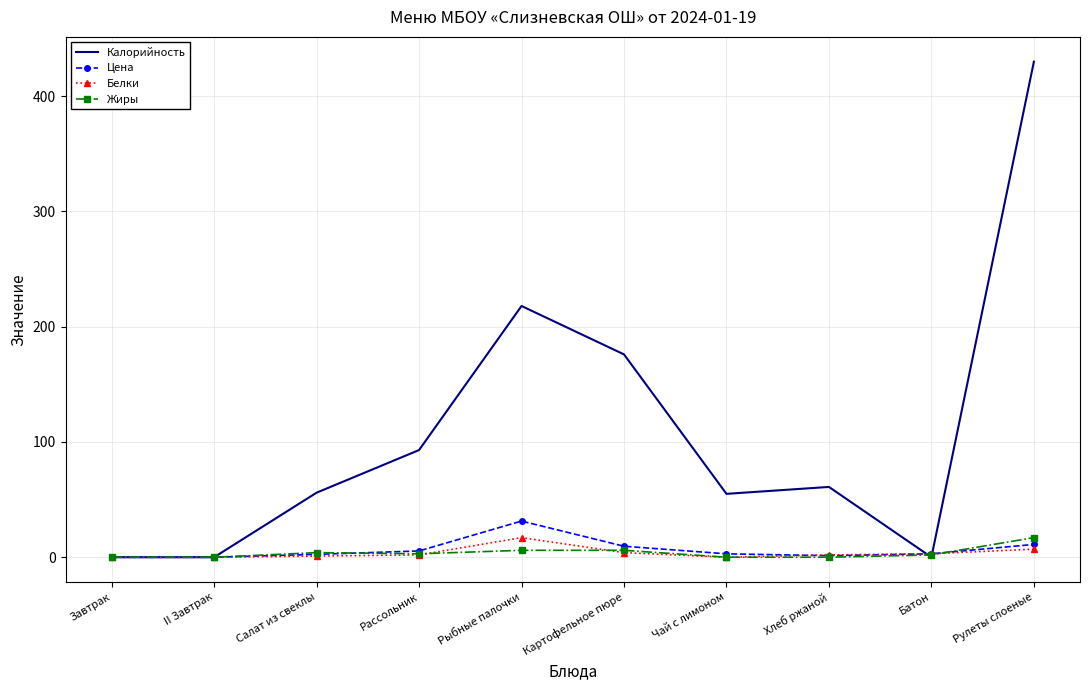

At which category is the sum across all series the highest?

Рулеты слоеные